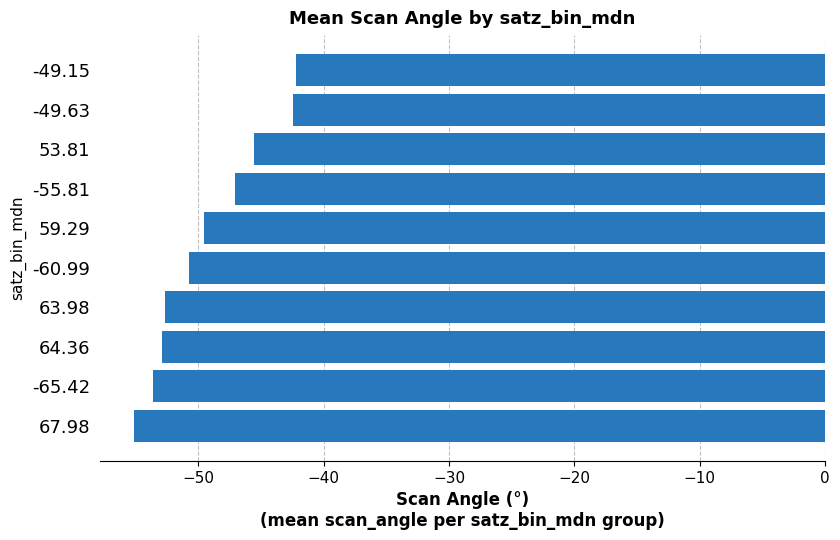

What is the change in value from 64.36 to 59.29?

+3.3